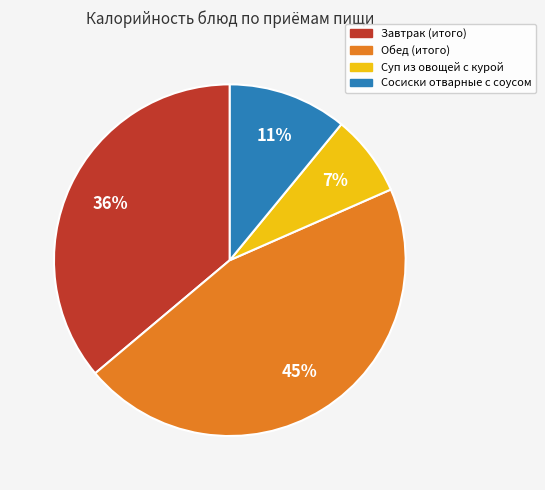

Is Суп из овощей с курой the majority of the pie?

No